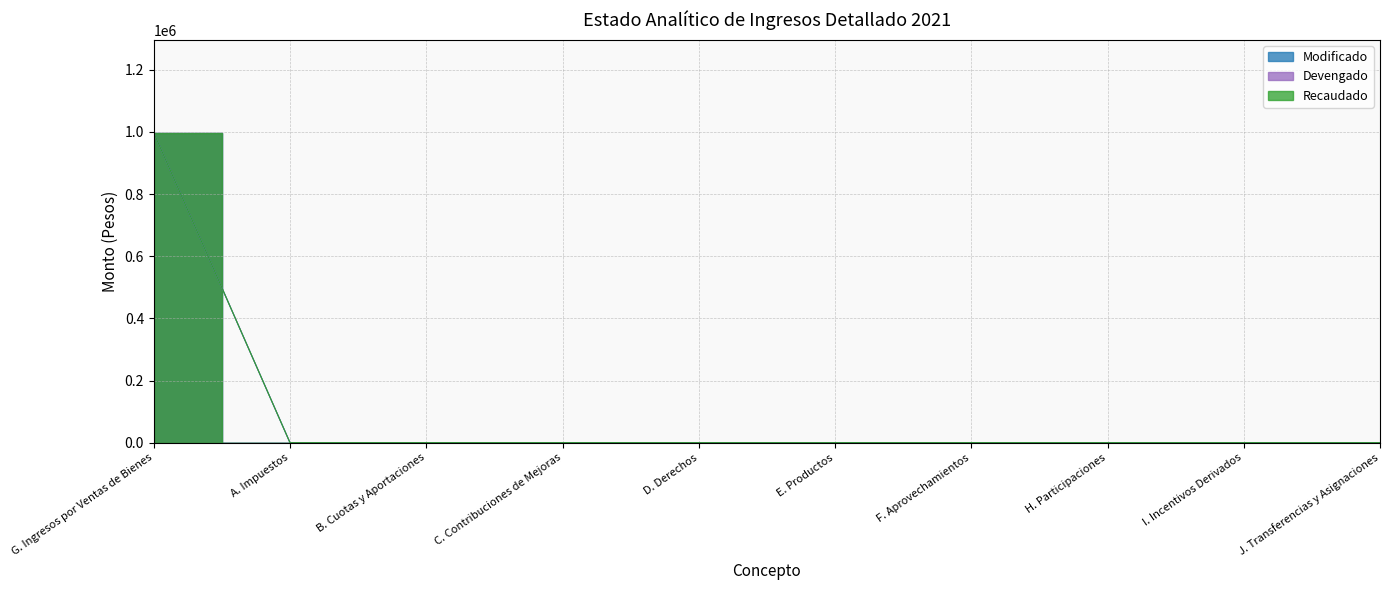

What is the average value of the Devengado series?

99718